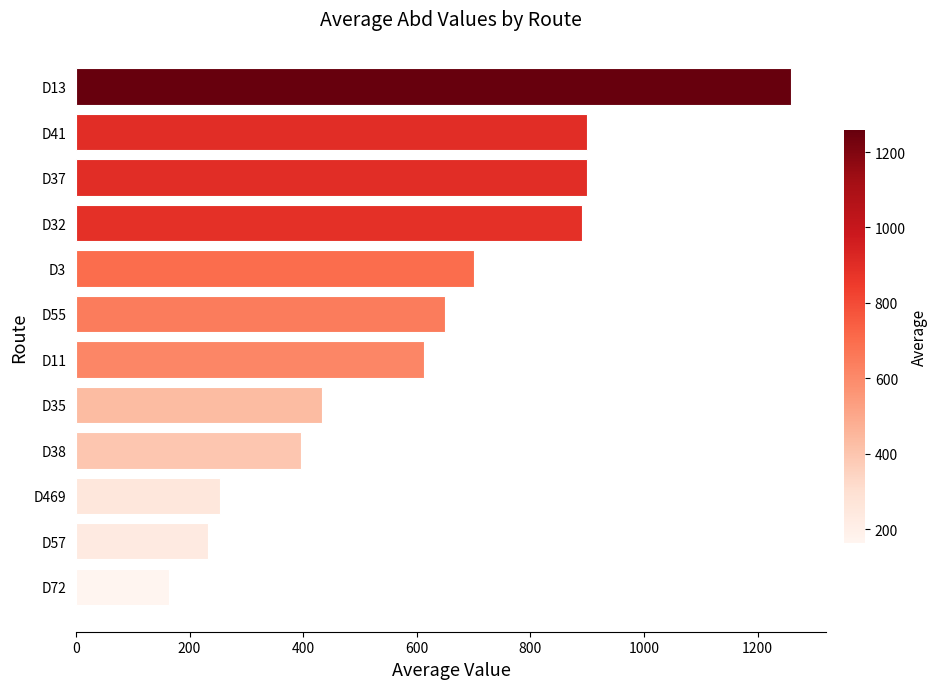

What is the minimum value shown in the chart?

163